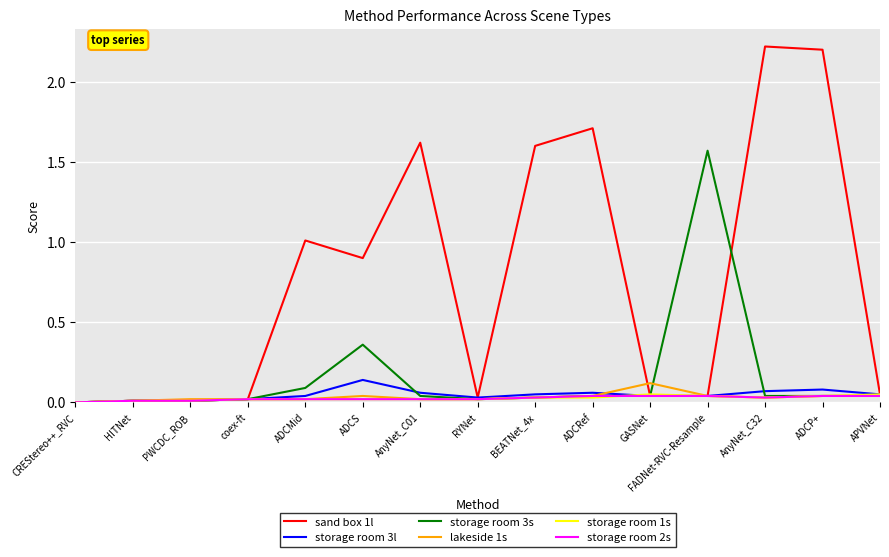

Which category has the highest value in the storage room 3l series?

ADCS